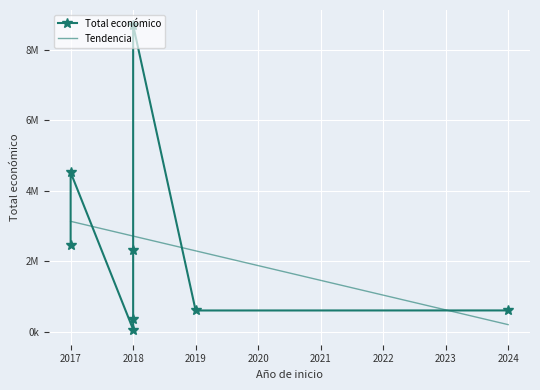

What is the difference between the maximum and second lowest values?

8357443